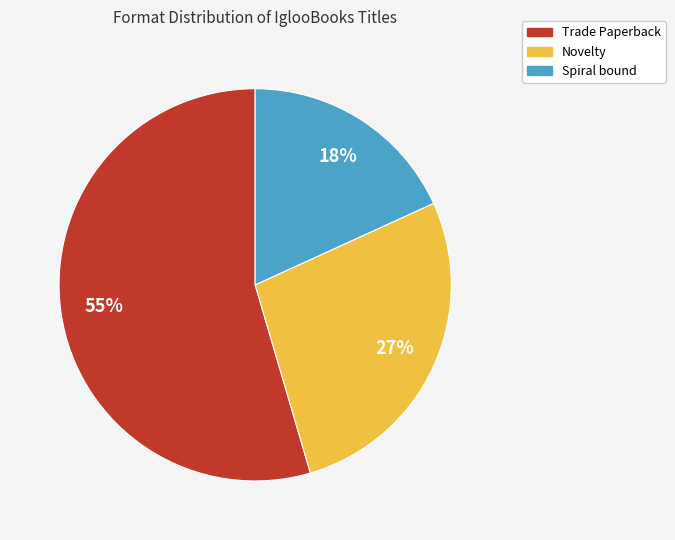

Is it true that Novelty is 27% of the pie?

True